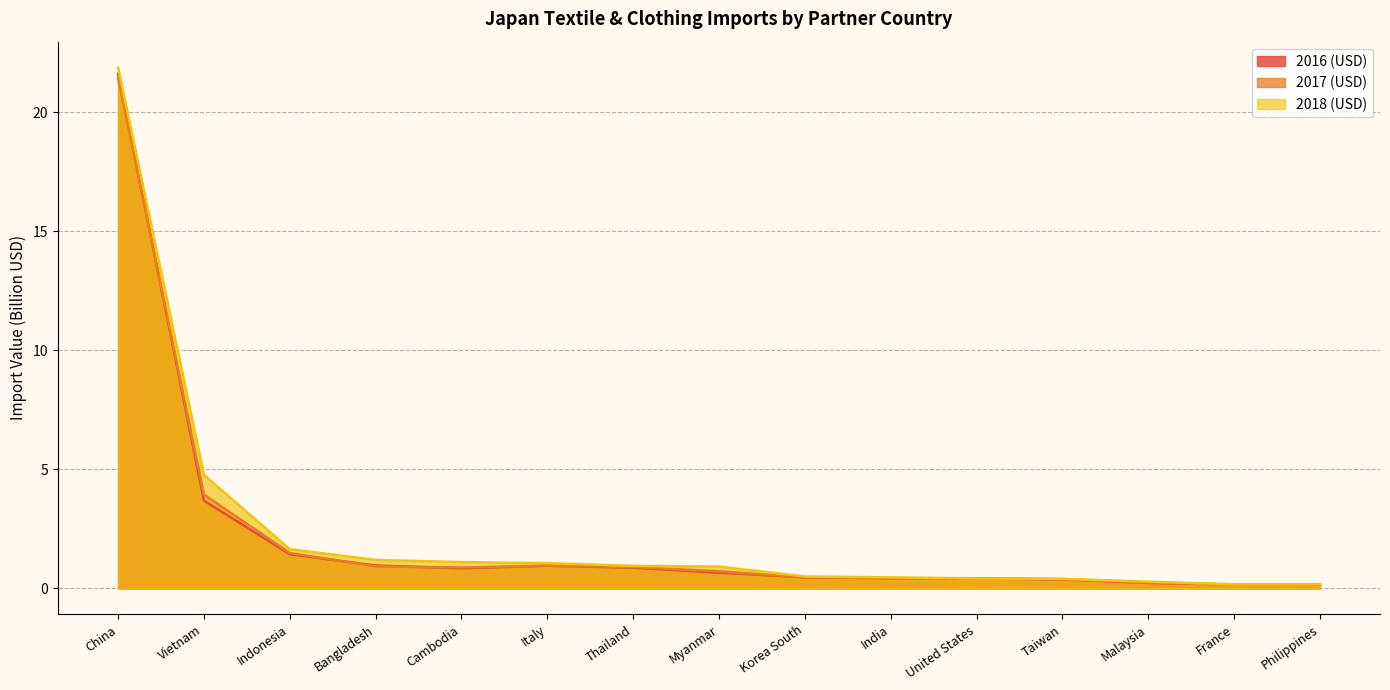

Reading left to right, list all the values displayed in this chart.

2016 (USD): China=21.6	Vietnam=3.7	Indonesia=1.4	Bangladesh=1.0	Cambodia=0.8	Italy=0.9	Thailand=0.9	Myanmar=0.7	Korea South=0.5	India=0.4	United States=0.4	Taiwan=0.4	Malaysia=0.2	France=0.2	Philippines=0.2
2017 (USD): China=21.5	Vietnam=3.9	Indonesia=1.5	Bangladesh=0.9	Cambodia=0.9	Italy=0.9	Thailand=0.9	Myanmar=0.7	Korea South=0.5	India=0.4	United States=0.4	Taiwan=0.4	Malaysia=0.2	France=0.2	Philippines=0.2
2018 (USD): China=21.9	Vietnam=4.8	Indonesia=1.6	Bangladesh=1.2	Cambodia=1.1	Italy=1.1	Thailand=0.9	Myanmar=0.9	Korea South=0.5	India=0.5	United States=0.4	Taiwan=0.4	Malaysia=0.3	France=0.2	Philippines=0.2